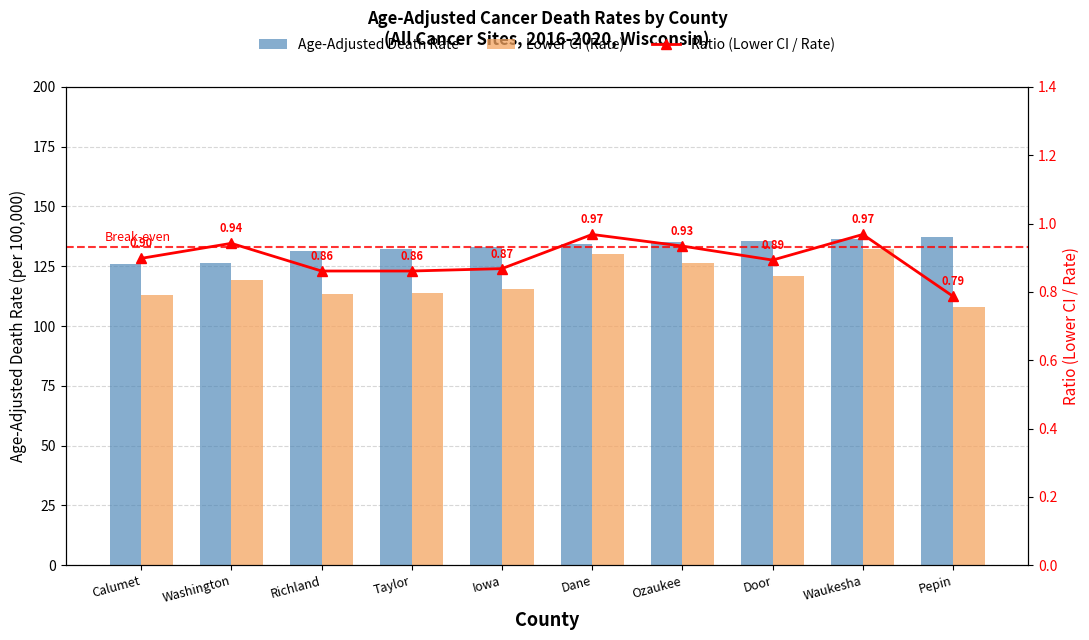

Which series has the largest total across all categories?

Age-Adjusted Death Rate